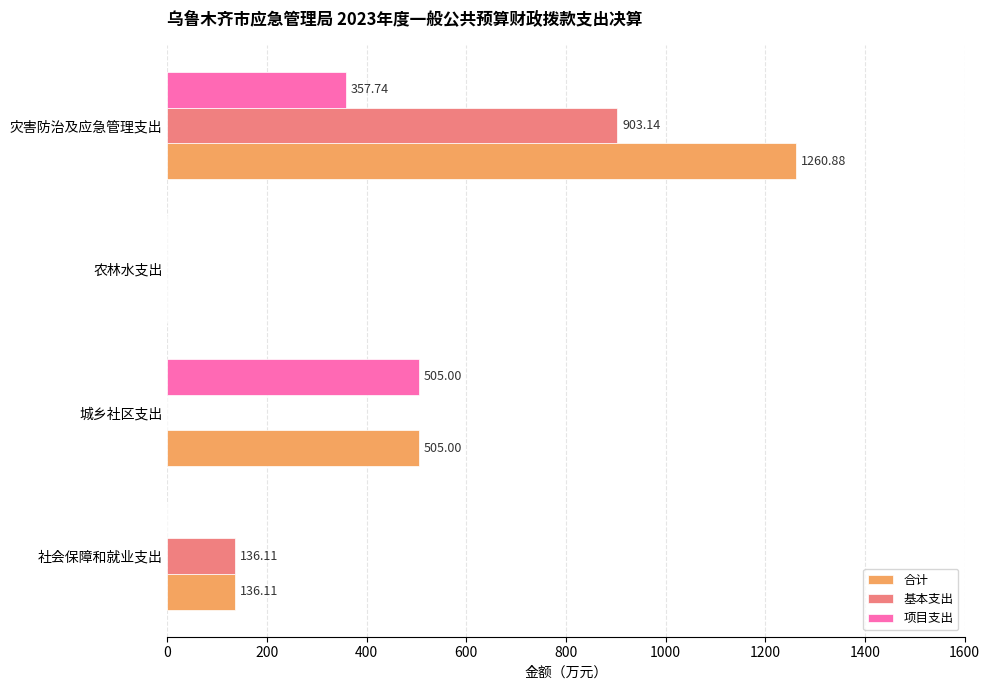

What is the sum of all 项目支出 values?

862.7